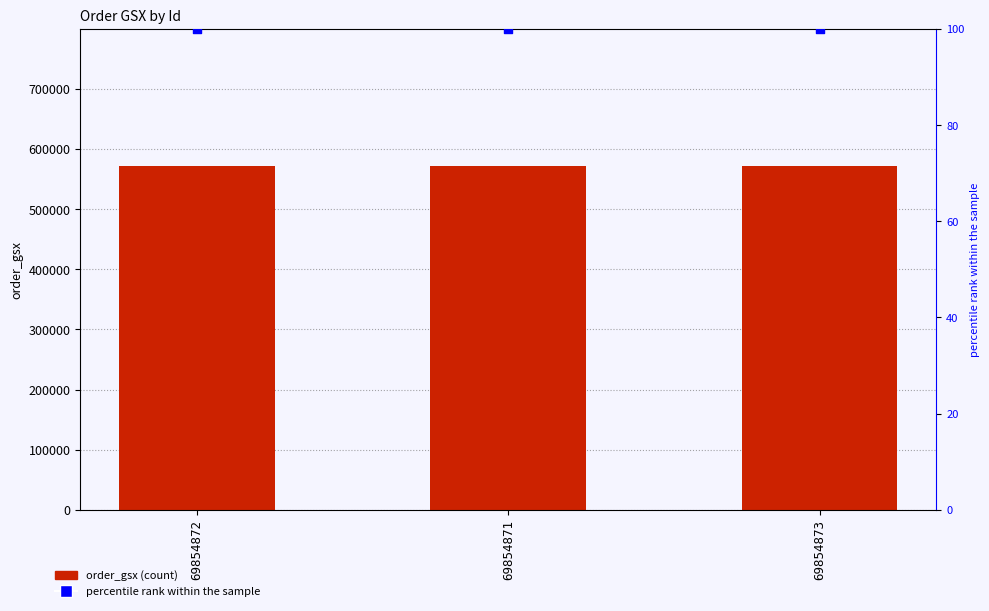

Which series has the widest spread of Y values?

order_gsx